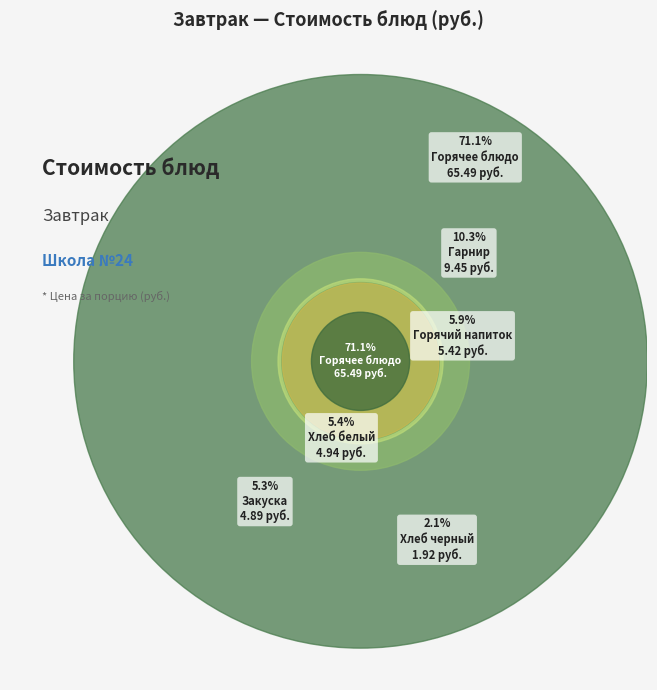

What percentage is the Горячий напиток slice, to the nearest percent?

6%